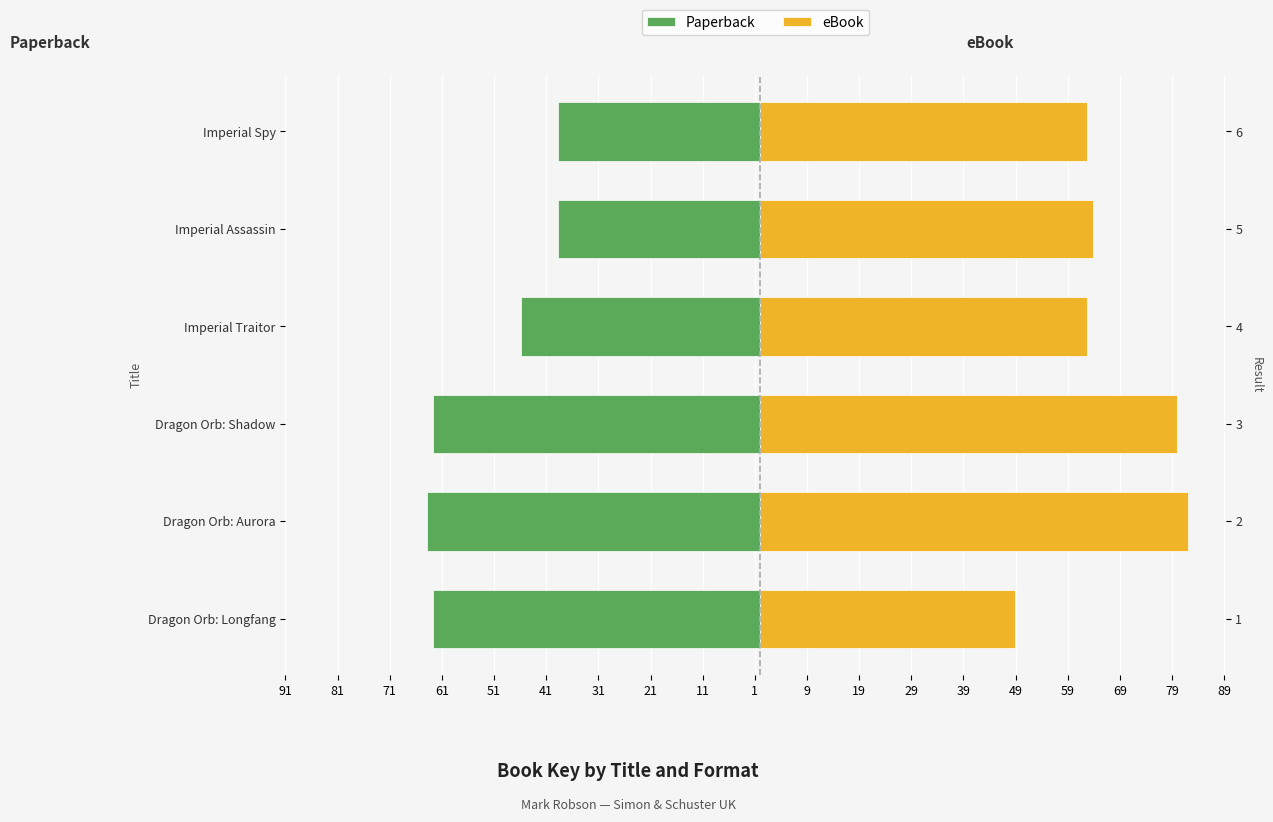

What is the approximate value of Paperback at Imperial Spy?

-38.8